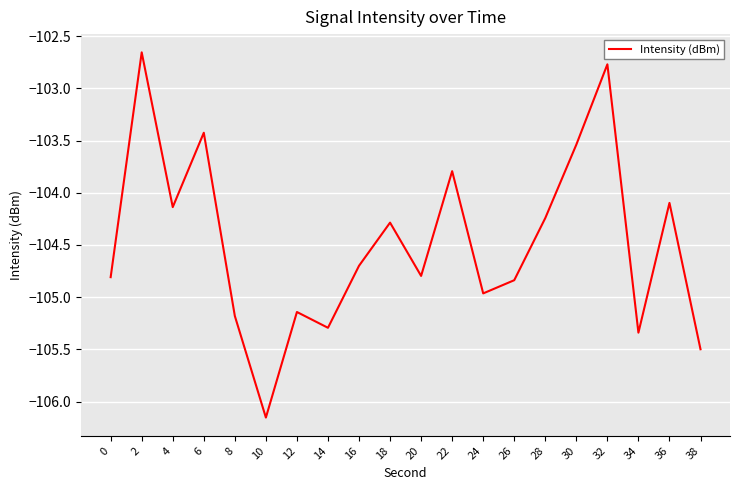

What is the change in value from 8 to 28?

+0.9